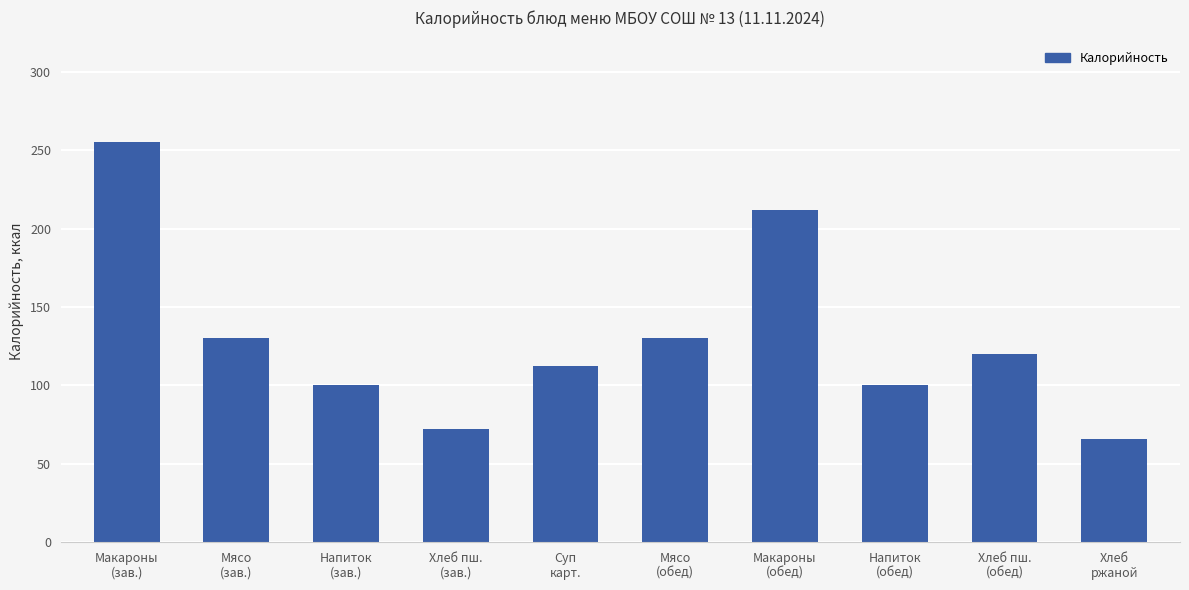

What position from the right is Хлеб пш.
(обед)?

2